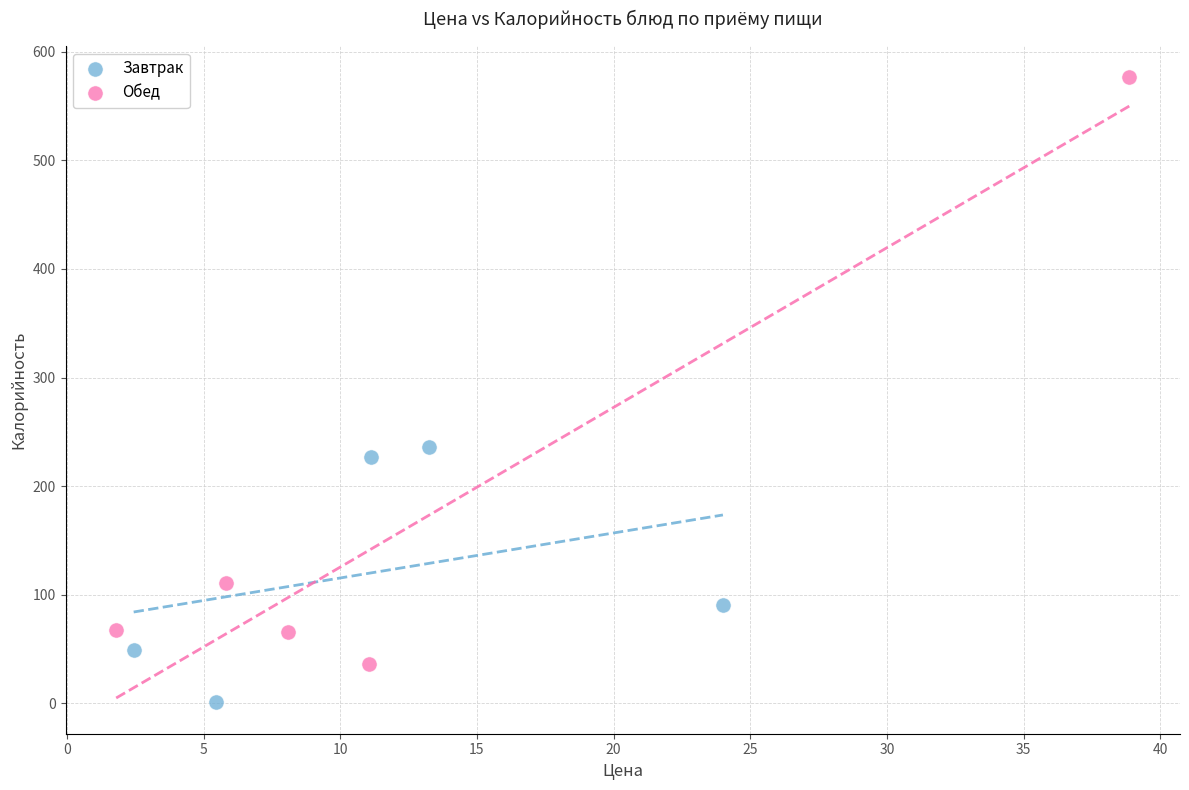

What are all the series names shown in the legend?

Завтрак, Обед